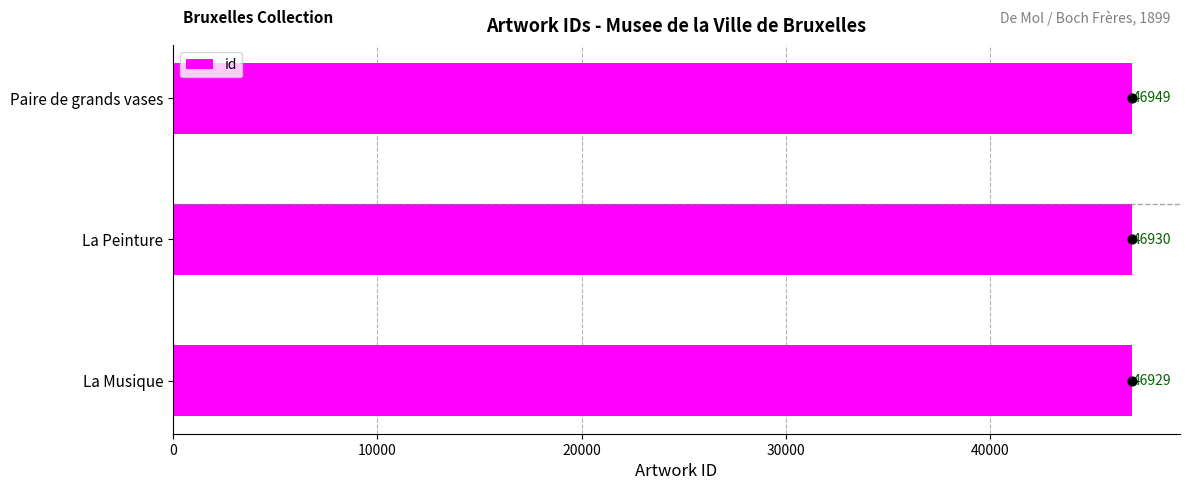

What is the minimum value for id?

46929